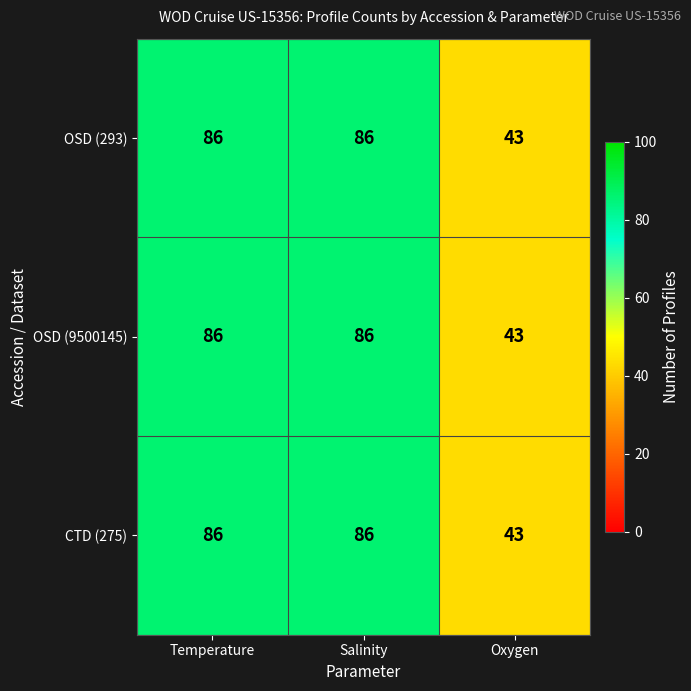

What is the total value across all series at Oxygen?

129